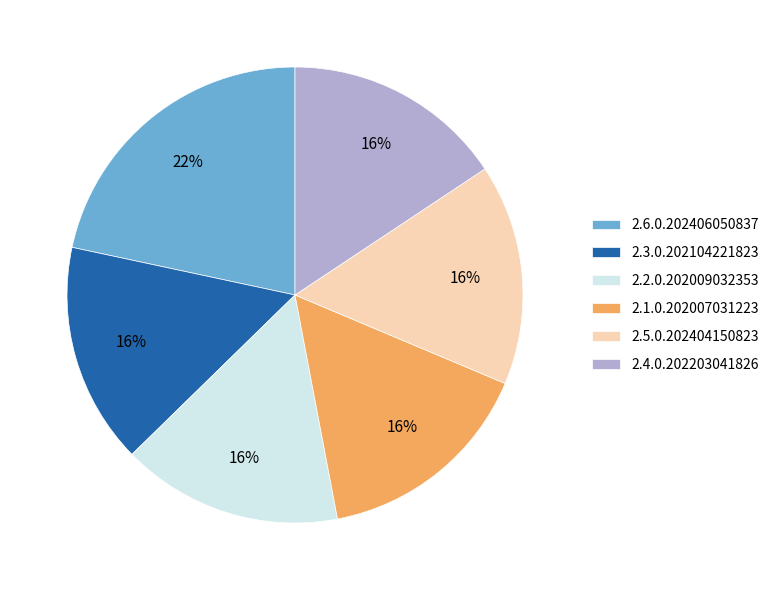

What is the ratio of the value at 2.4.0.202203041826 to the value at 2.3.0.202104221823?

1.0